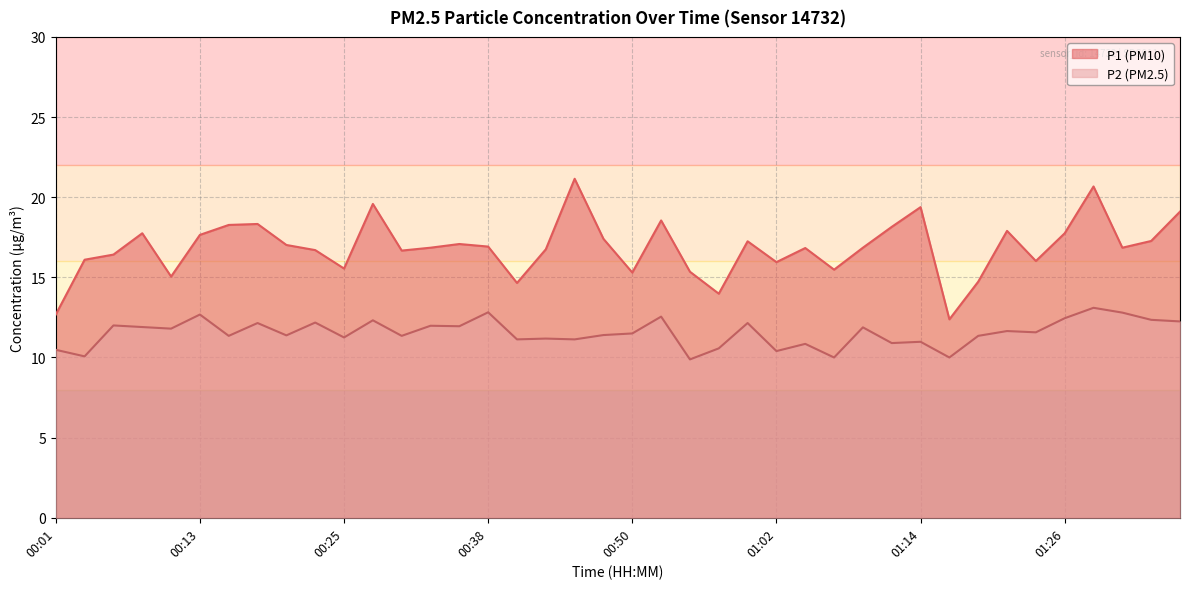

How many values in the P1 series are below 16?

11